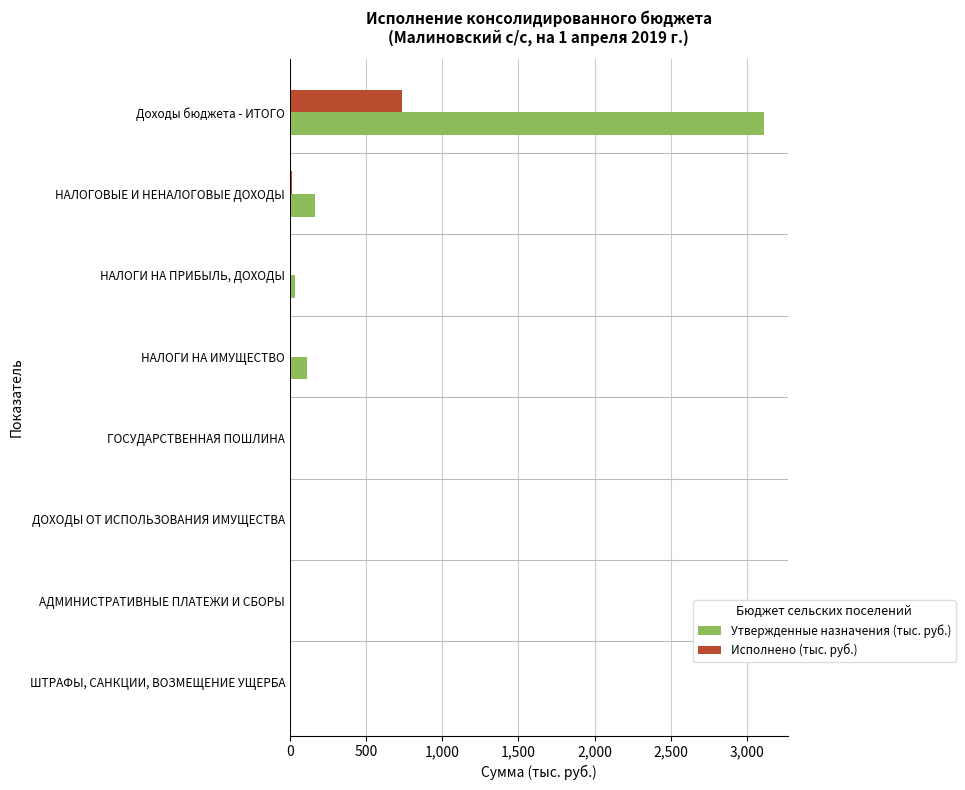

What is the greatest value displayed?

3111.2